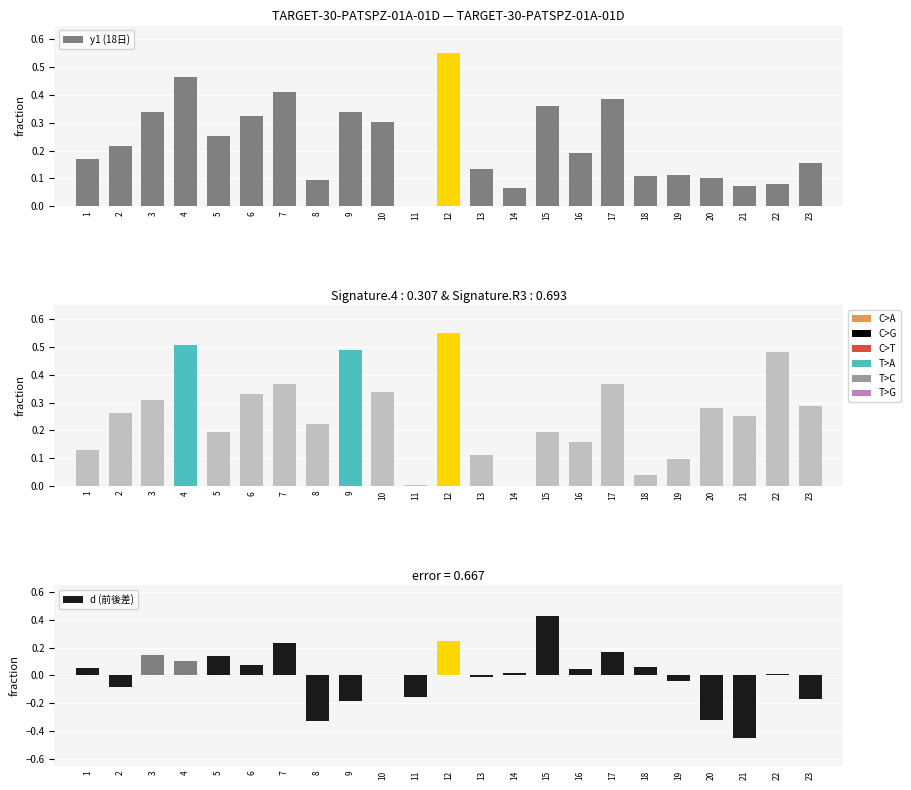

How many series are shown in this chart?

3